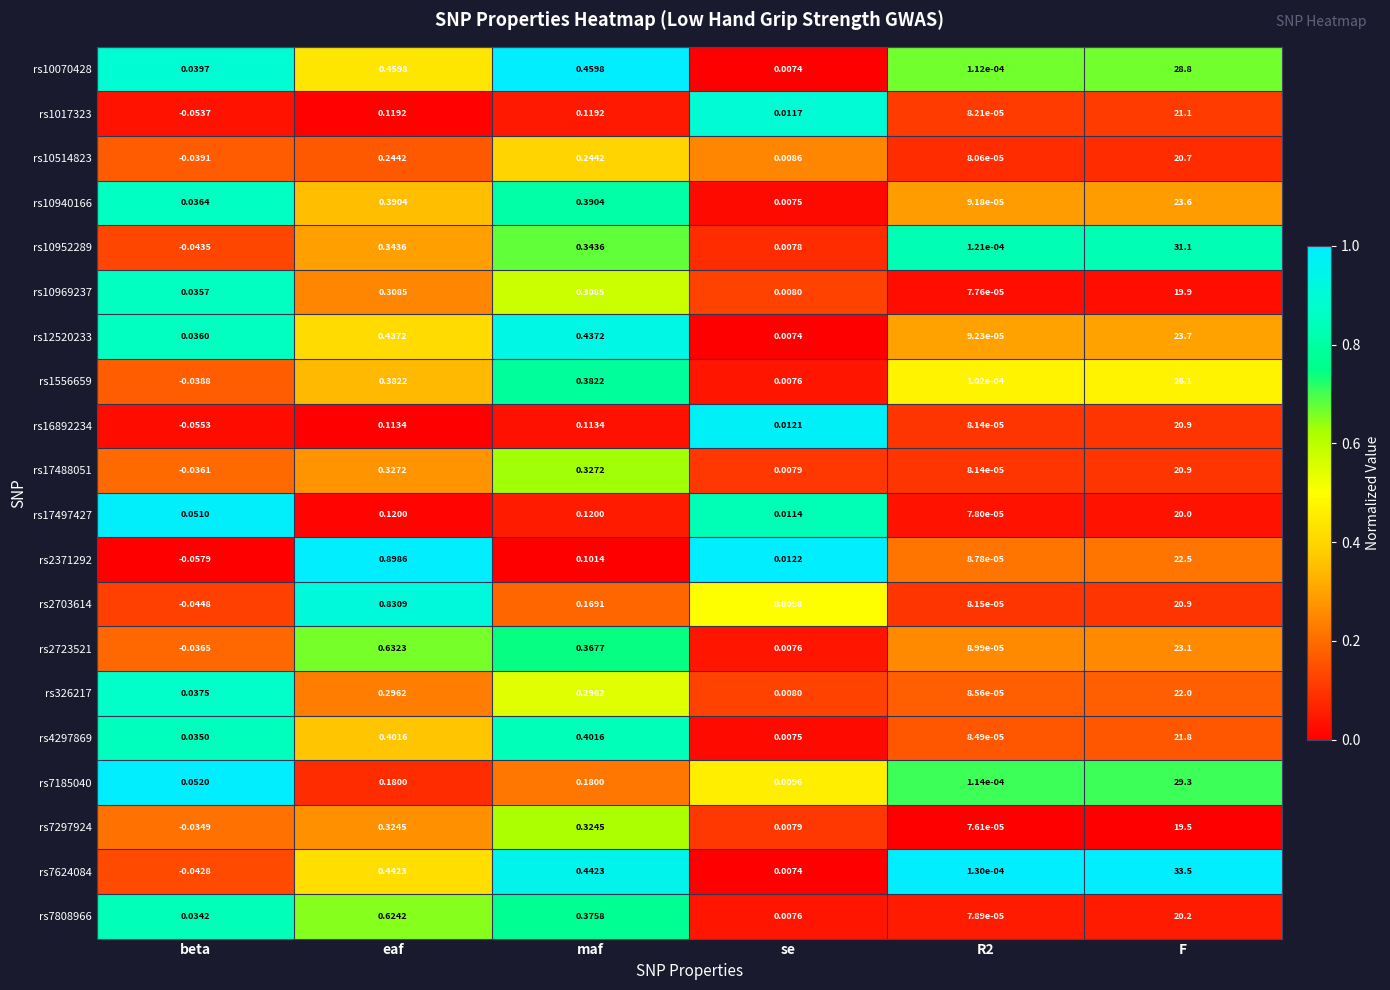

At which category is the sum across all series the highest?

F